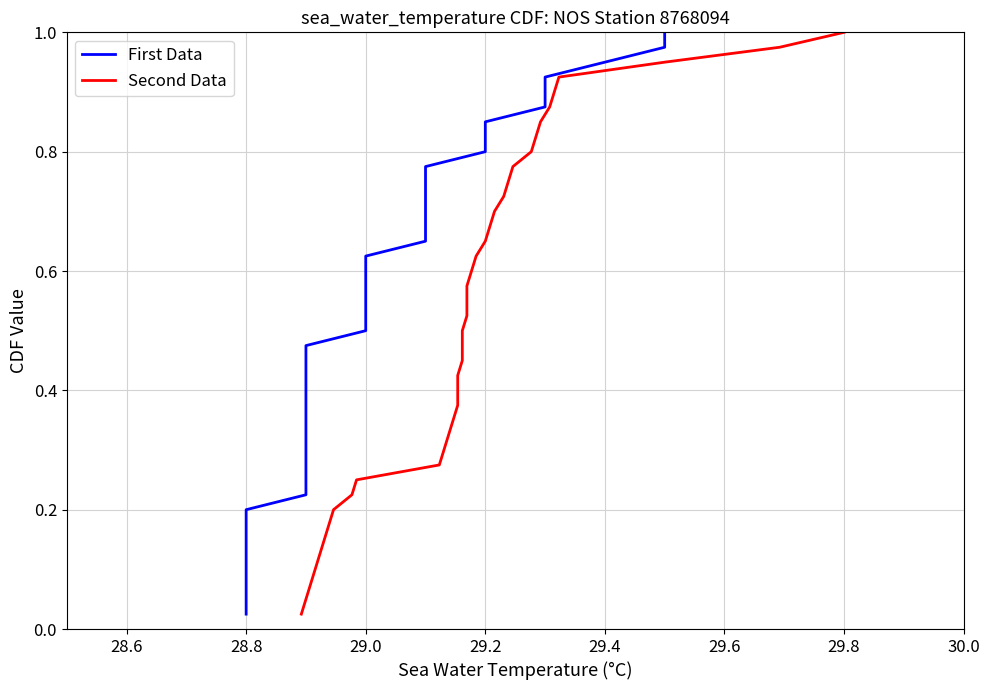

Is it true that First Data equals 1.3 at 29.2?

False